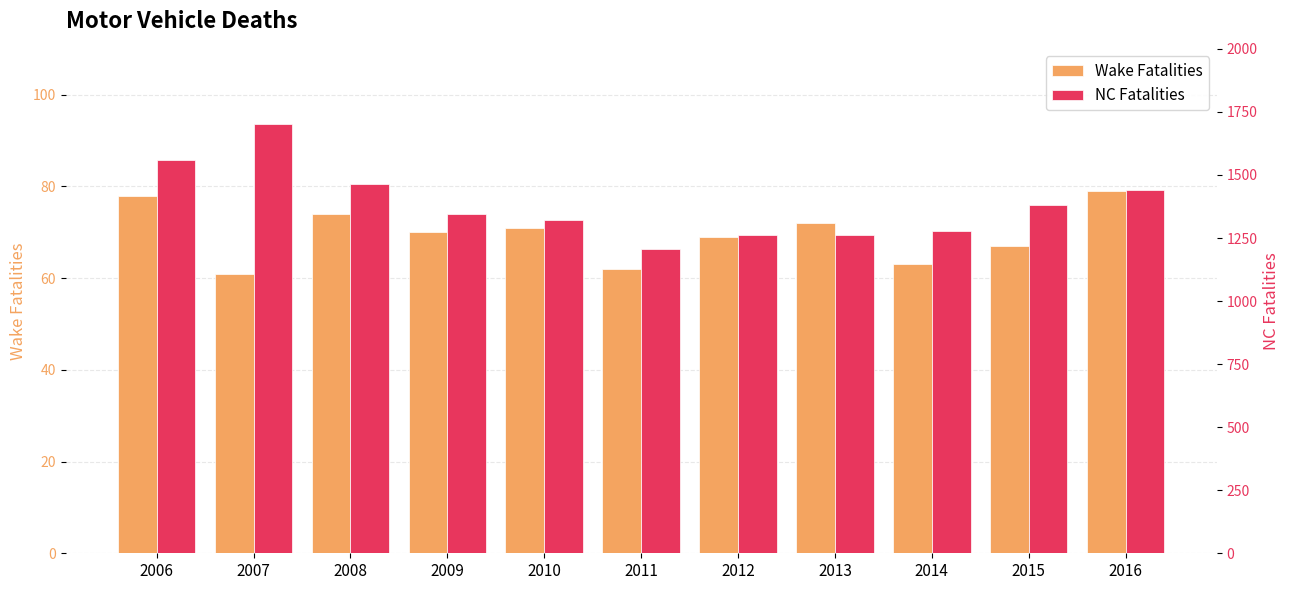

Is it true that Wake Fatalities equals 112 at 2016?

False